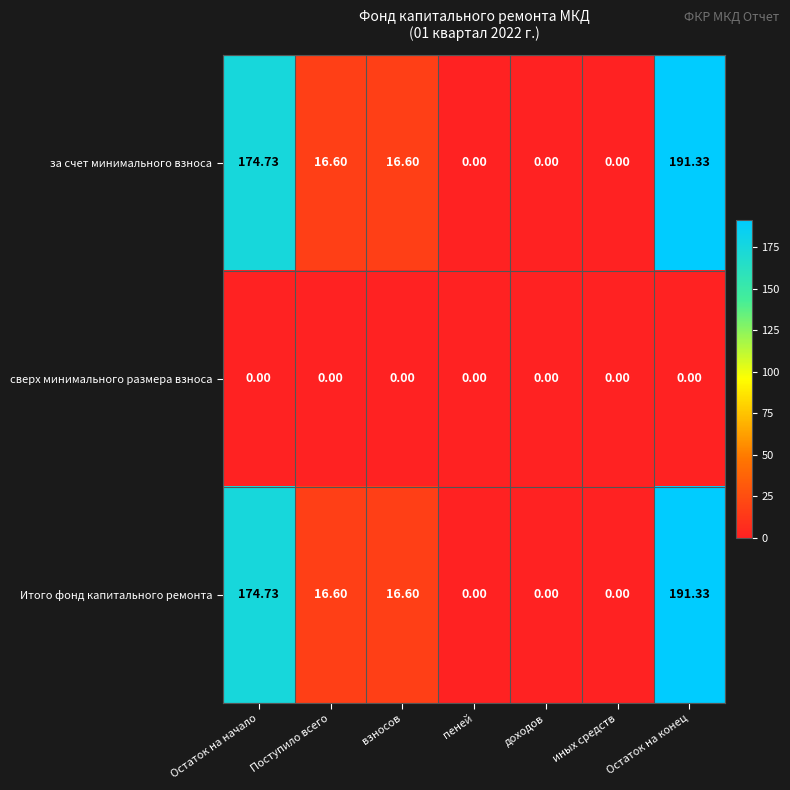

What is the difference between the highest and lowest values at Остаток на конец?

191.3